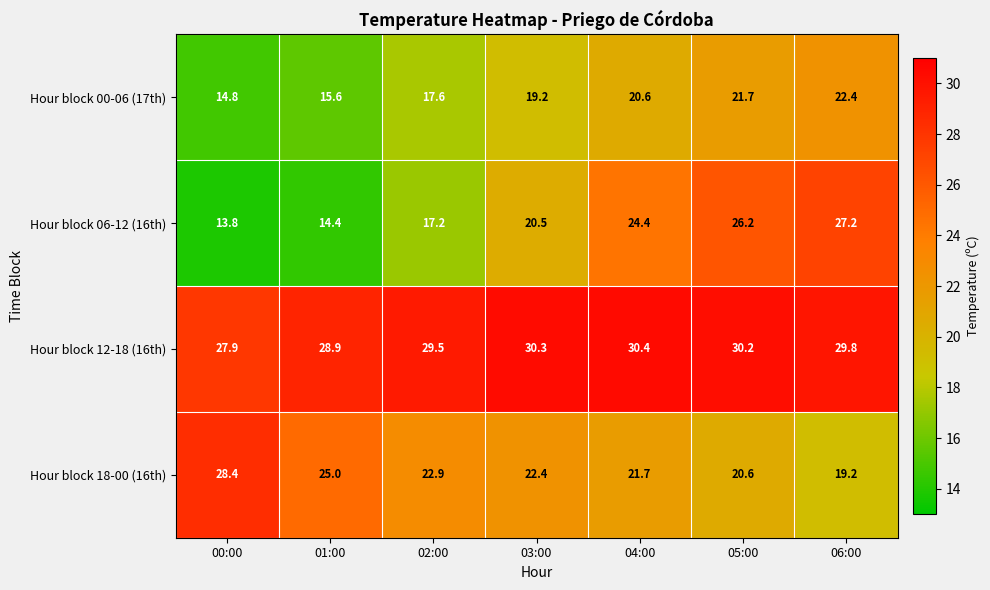

Which series has the largest total across all categories?

Hour block 12-18 (16th)